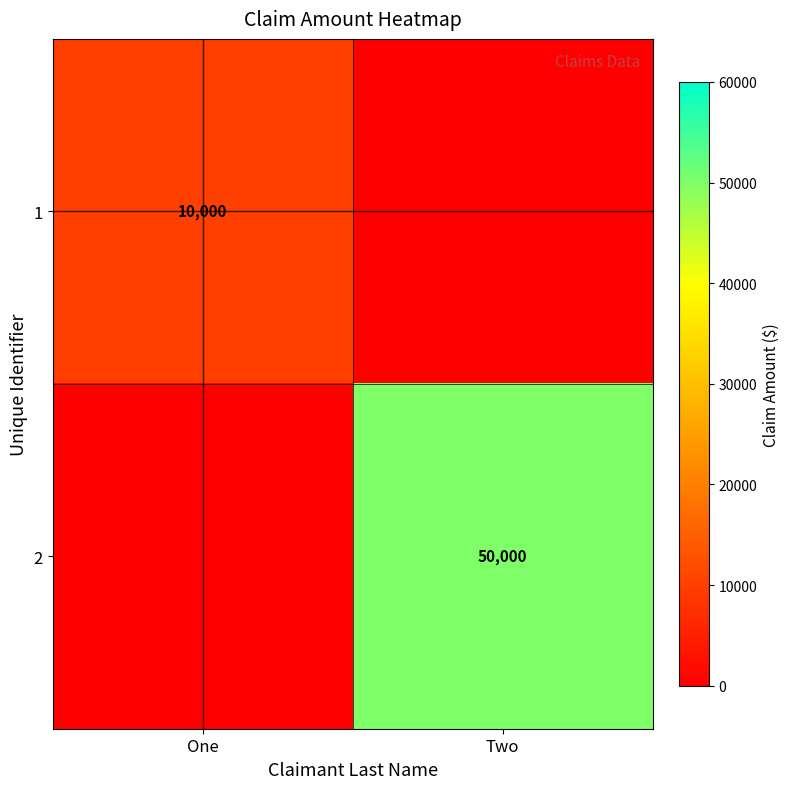

The value of 1 at One is 4747. True or false?

False